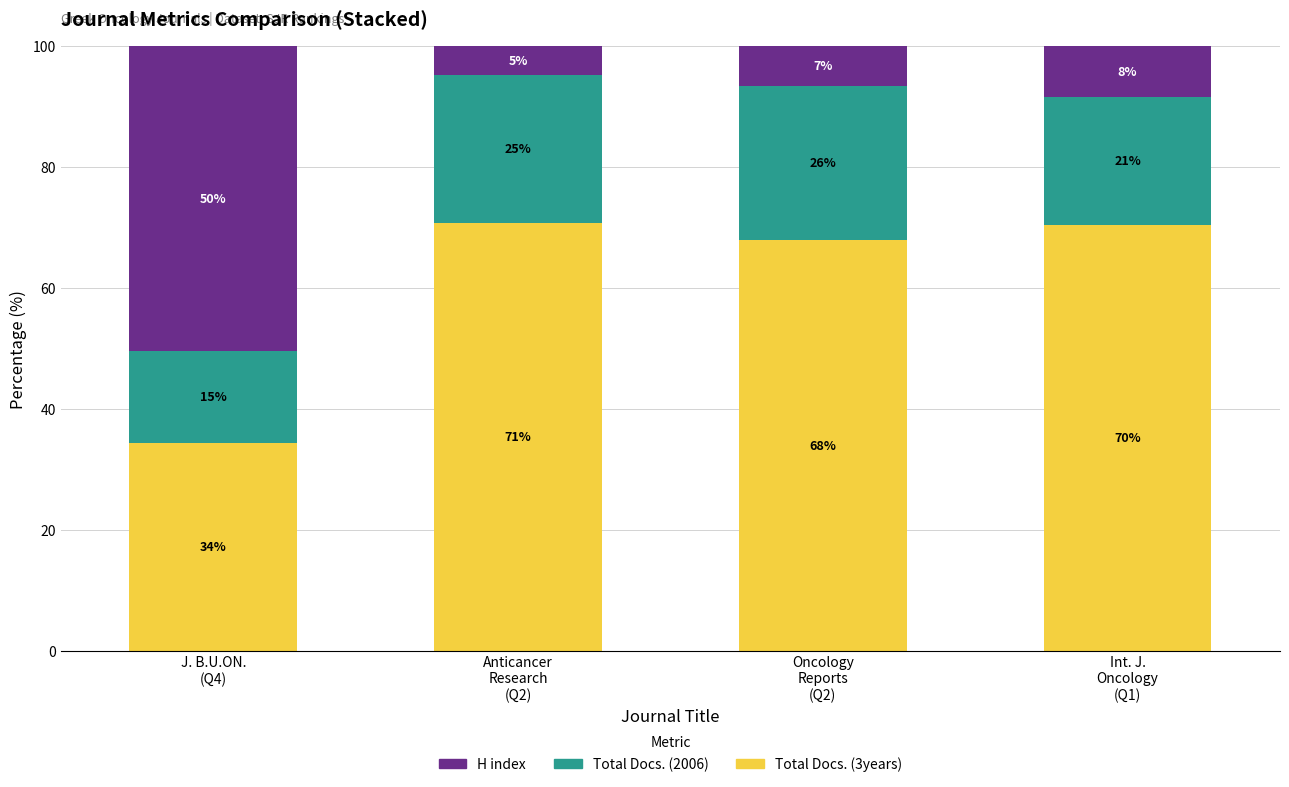

What are all the series names shown in the legend?

H index, Total Docs. (2006), Total Docs. (3years)